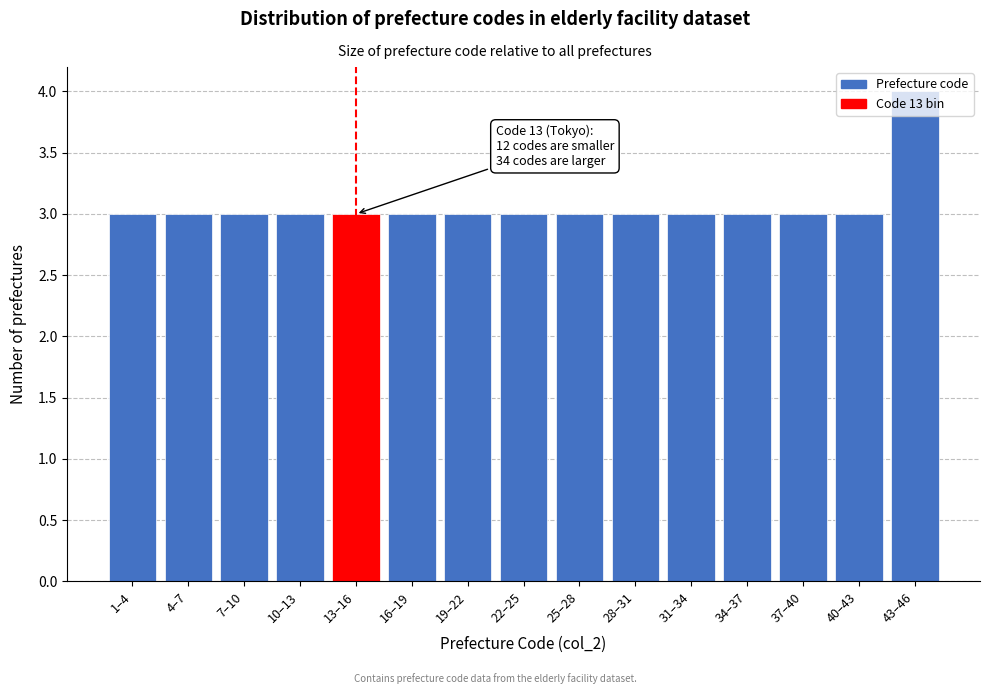

What position from the left is 34–37?

12